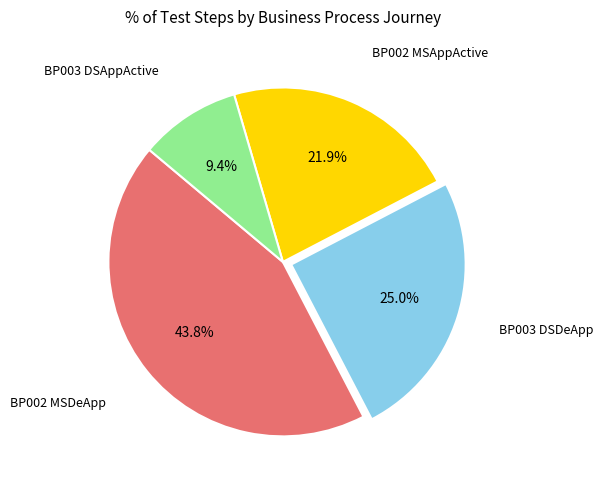

Count the number of slices in the pie.

4